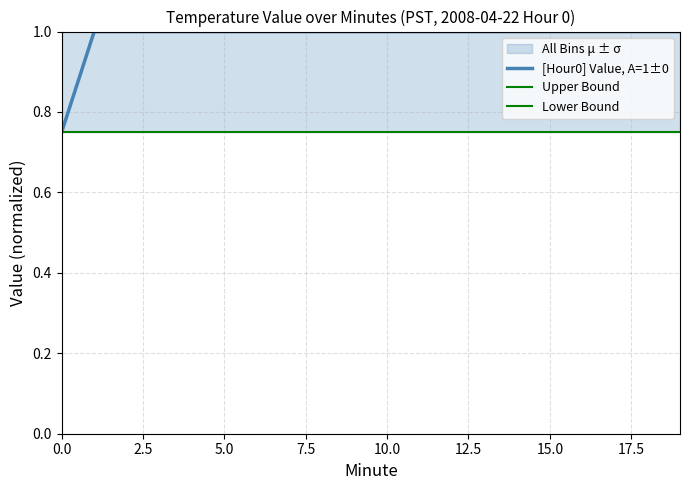

Which series changed the most between 15.0 and 12?

[Hour0] Value, A=1±0